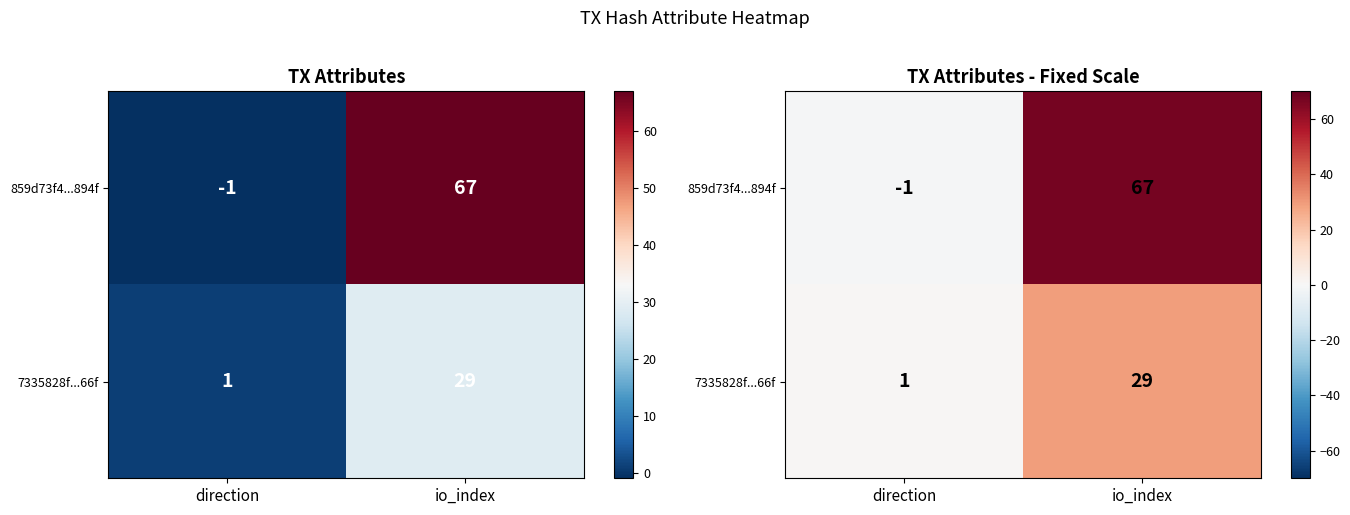

The value of 859d73f4...894f at io_index is 67. True or false?

True